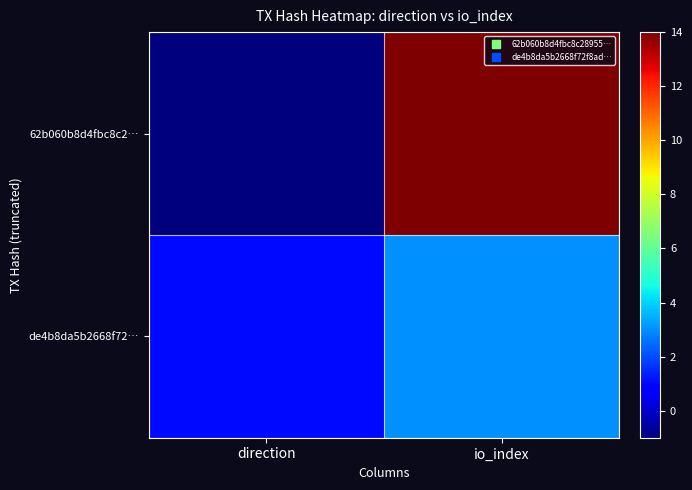

Reading left to right, list all the values displayed in this chart.

62b060b8d4fbc8c2…: direction=-1	io_index=14
de4b8da5b2668f72…: direction=1	io_index=3